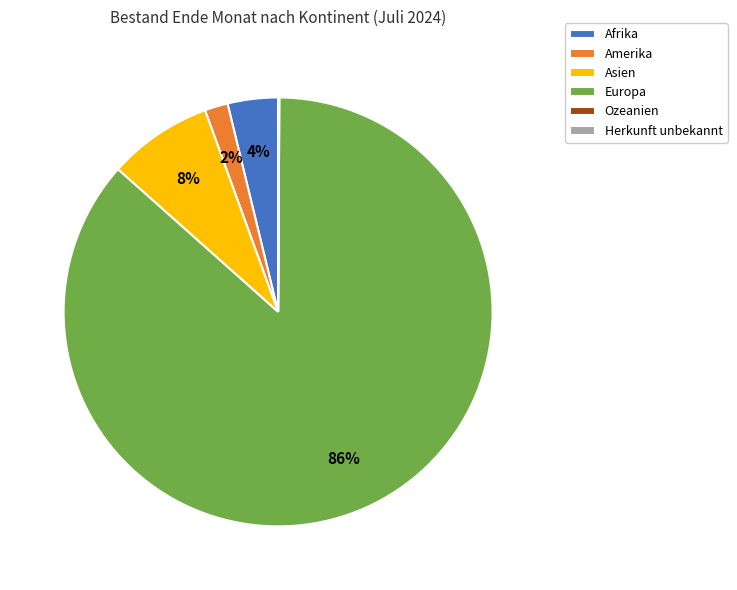

What is the majority slice?

Europa